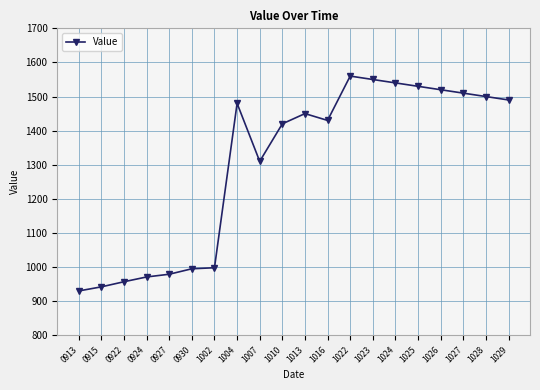

How many series are shown in this chart?

1